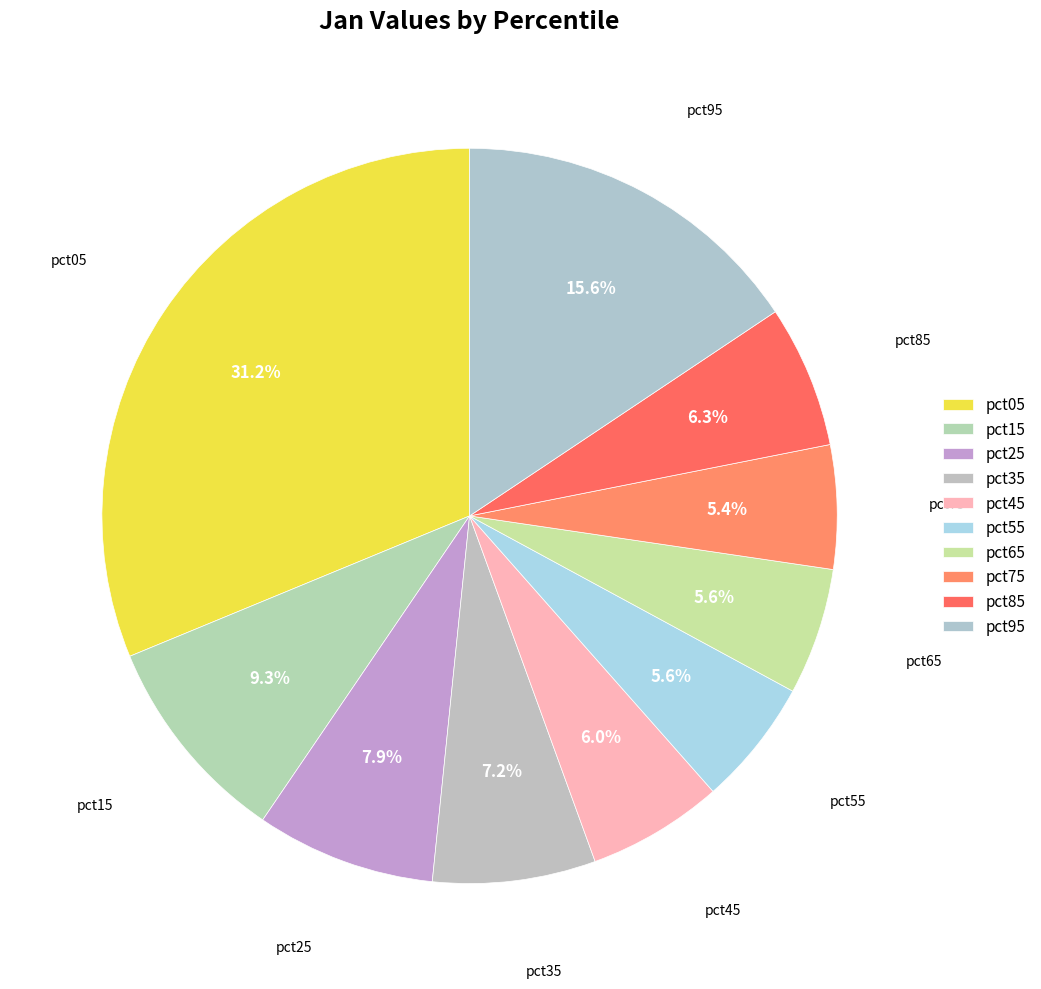

How many slices are in this pie chart?

10